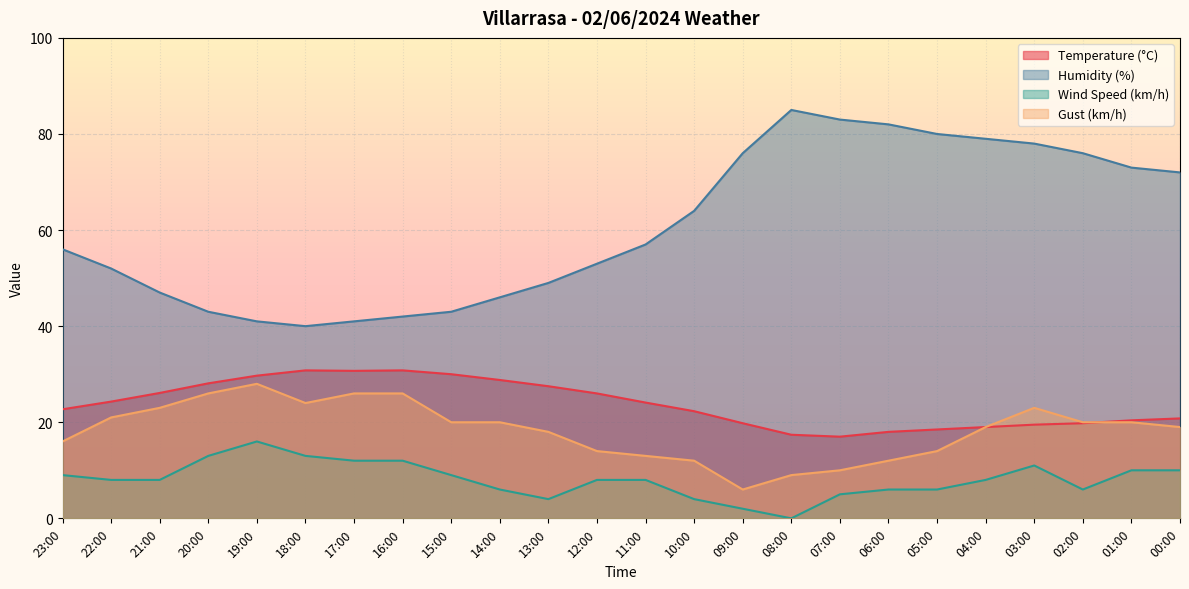

What is the spread (max minus min) of values at 16:00?

30.0